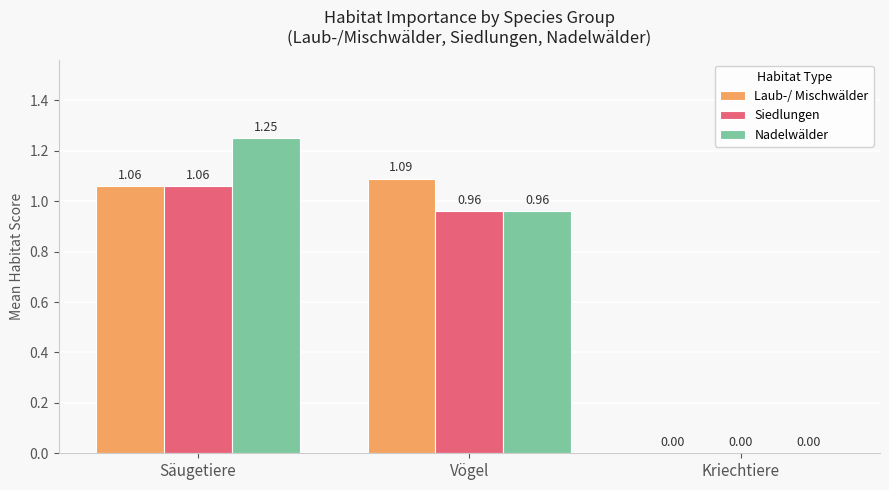

Are the bars grouped side by side (vs. stacked)?

Yes